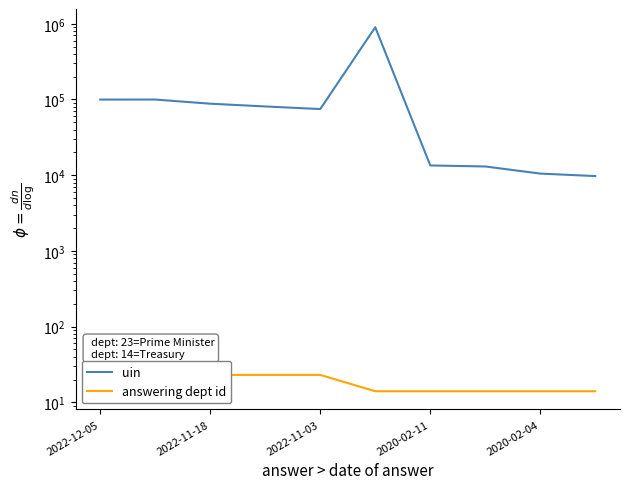

The value of answering dept id at 2022-11-18 is 23. True or false?

True